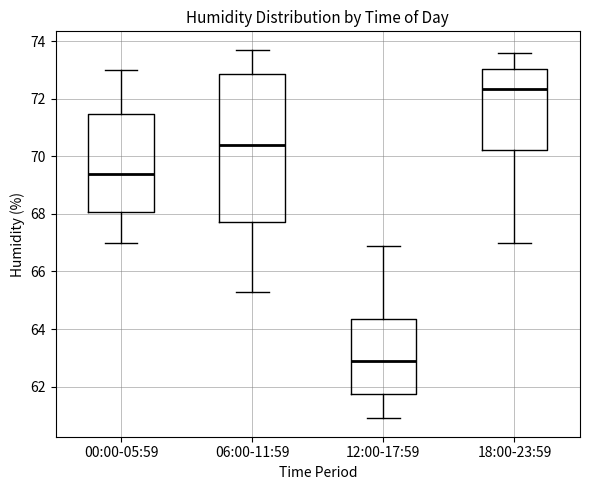

Which box has the lowest median line?

12:00-17:59